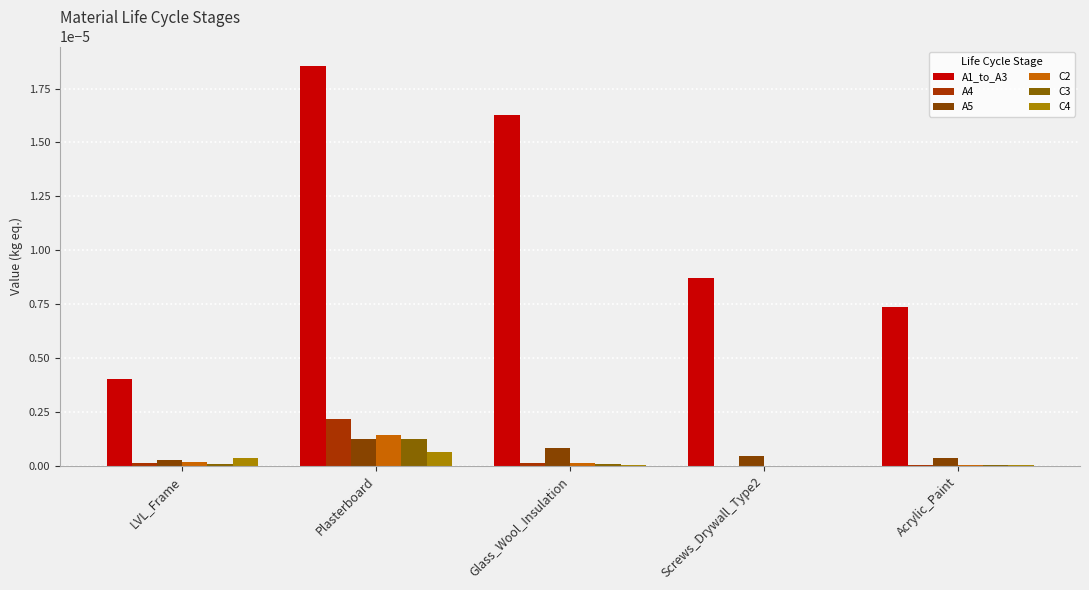

At which label is C3 closest to 0?

Screws_Drywall_Type2